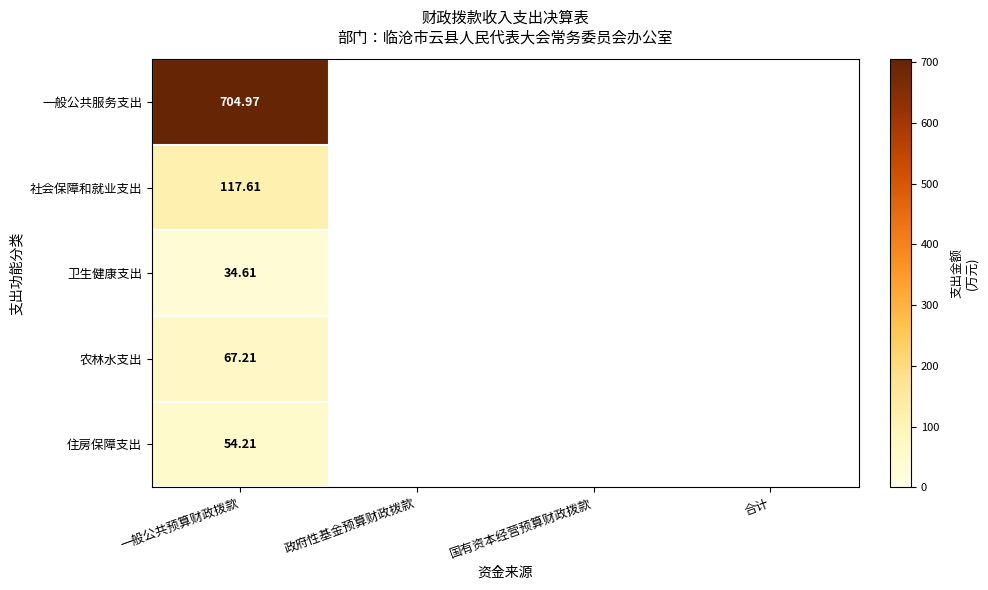

Is the value of 社会保障和就业支出 at 一般公共预算财政拨款 greater than the value of 农林水支出 at 一般公共预算财政拨款?

Yes